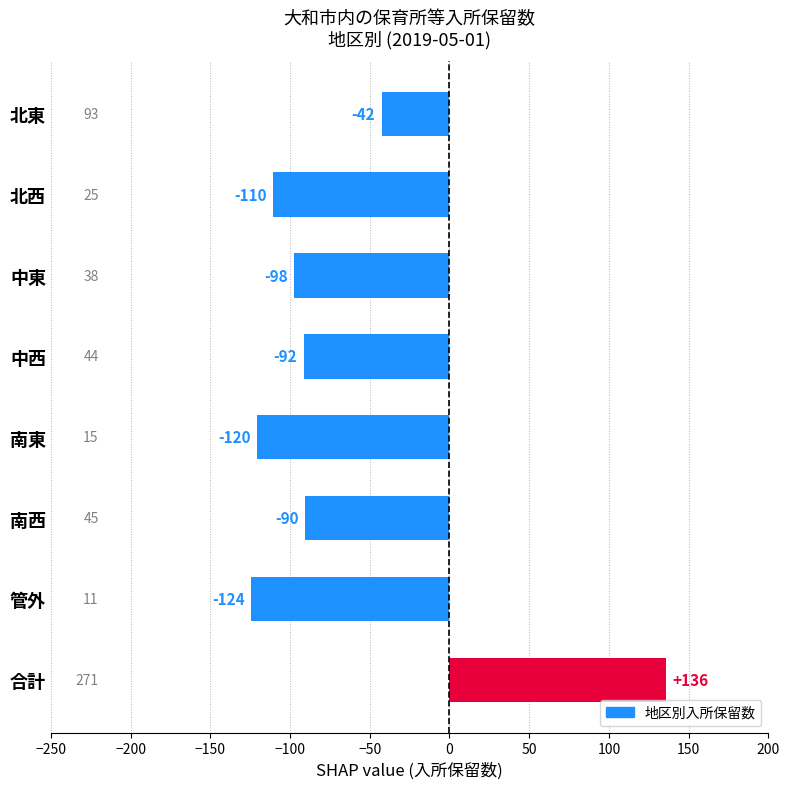

What is the sum of all values?

-542.0